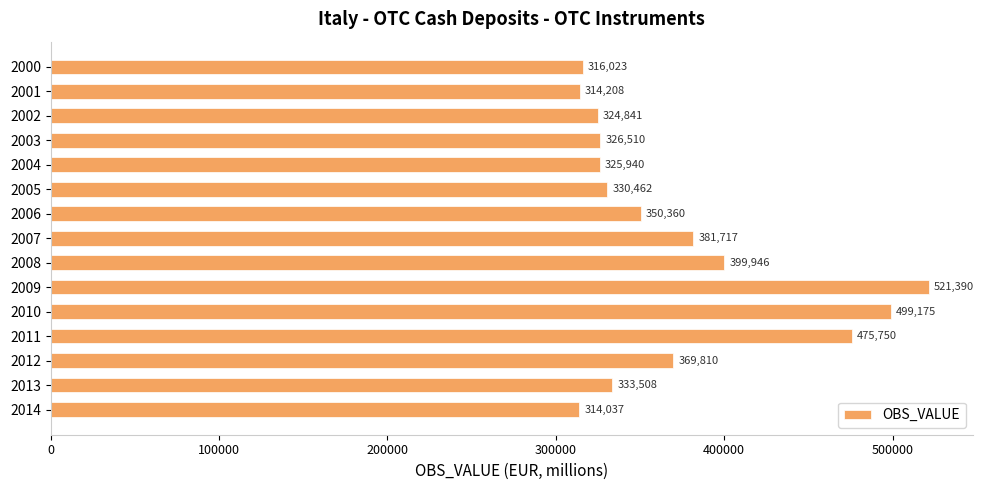

The chart shows a value of 581701.2 at 2008. True or false?

False